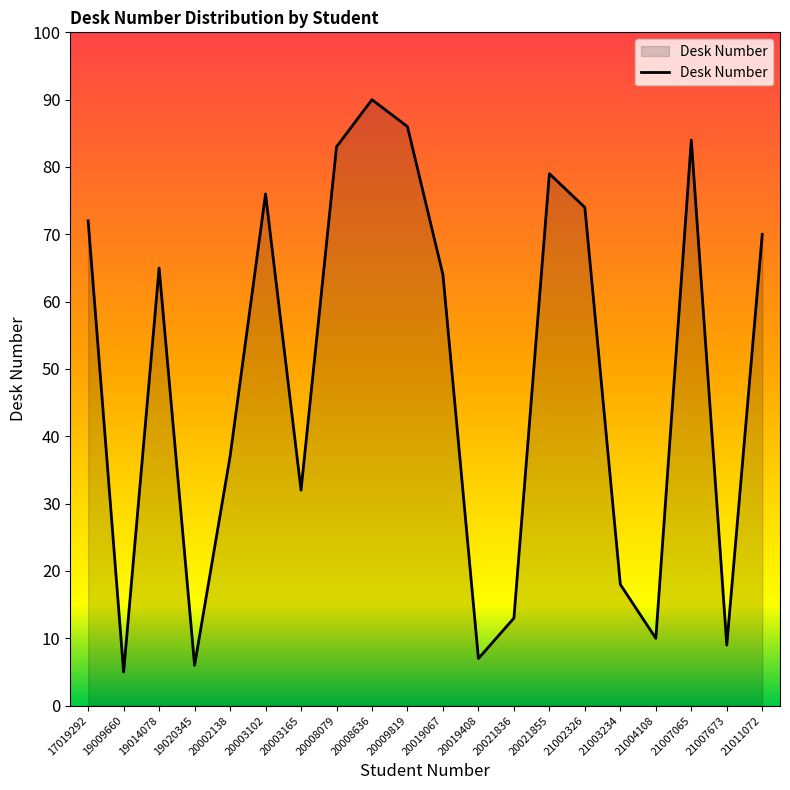

True or false: the data shows 70 at 21011072.

True